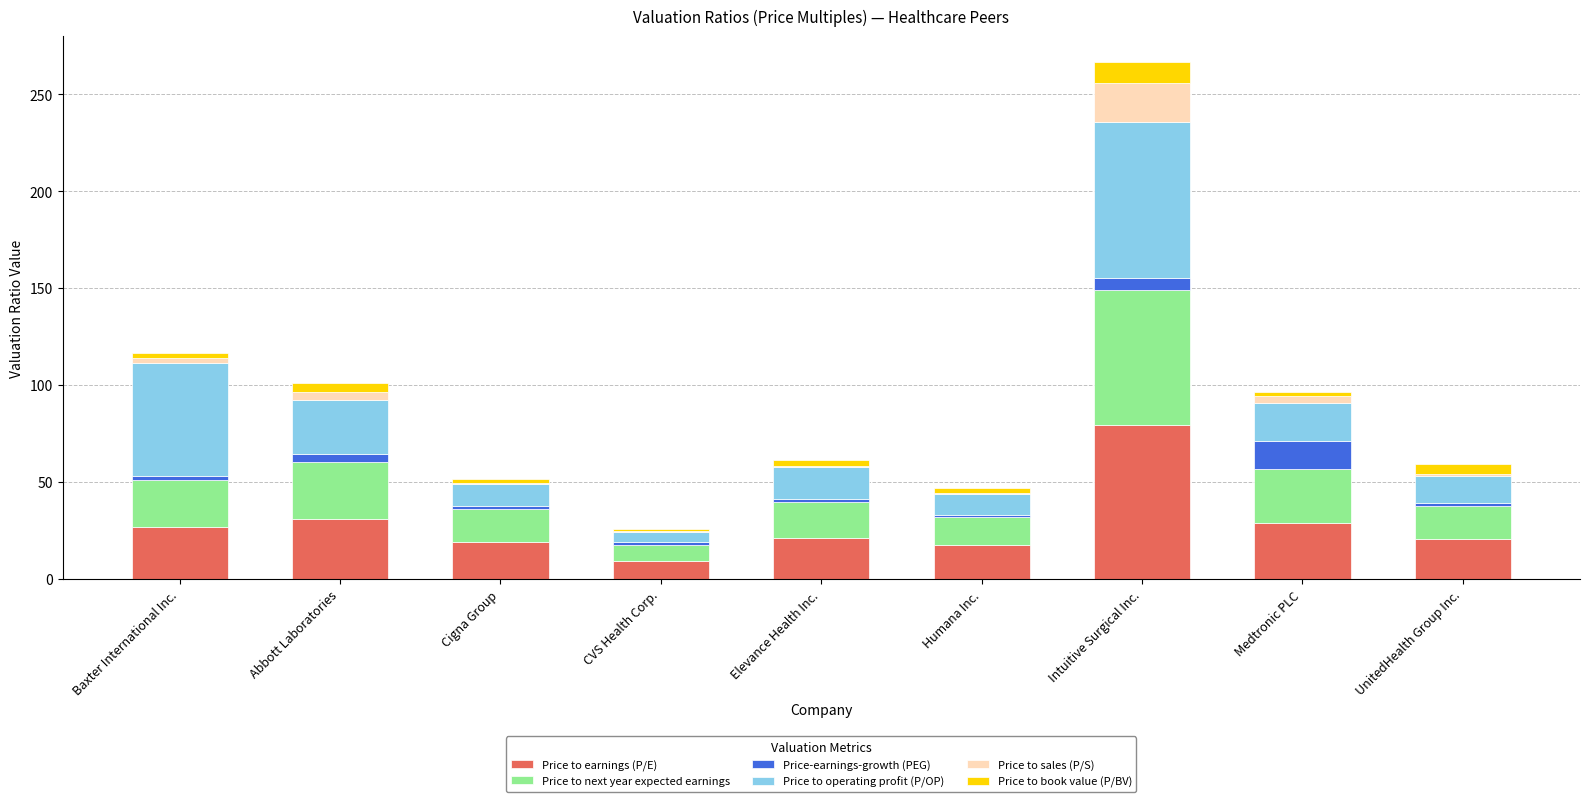

What is the total value across all series at Intuitive Surgical Inc.?

266.6